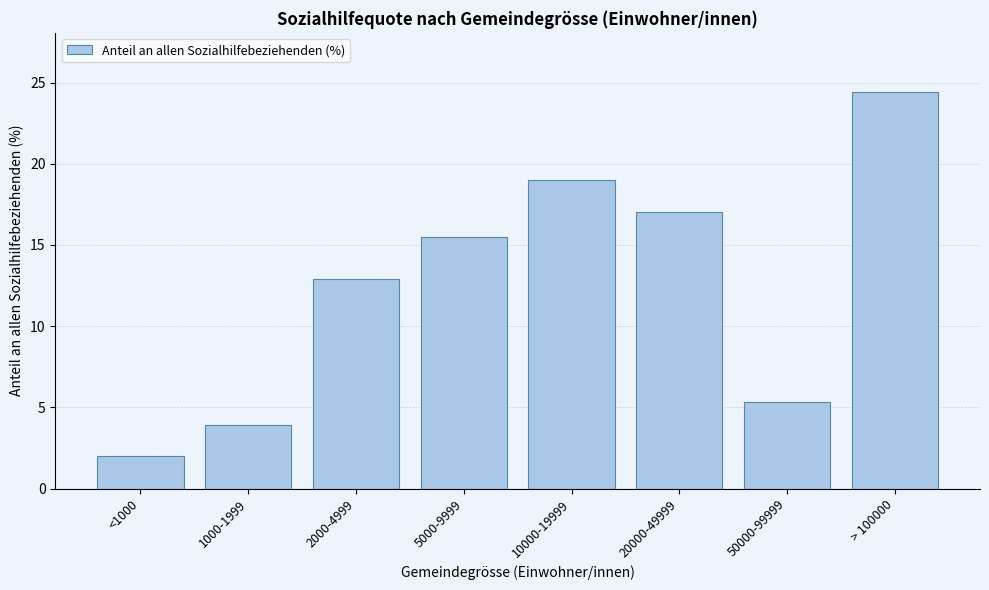

Reading left to right, what are all the values shown in this chart?

<1000=2.0	1000-1999=3.9	2000-4999=12.9	5000-9999=15.5	10000-19999=19.0	20000-49999=17.0	50000-99999=5.3	> 100000=24.4